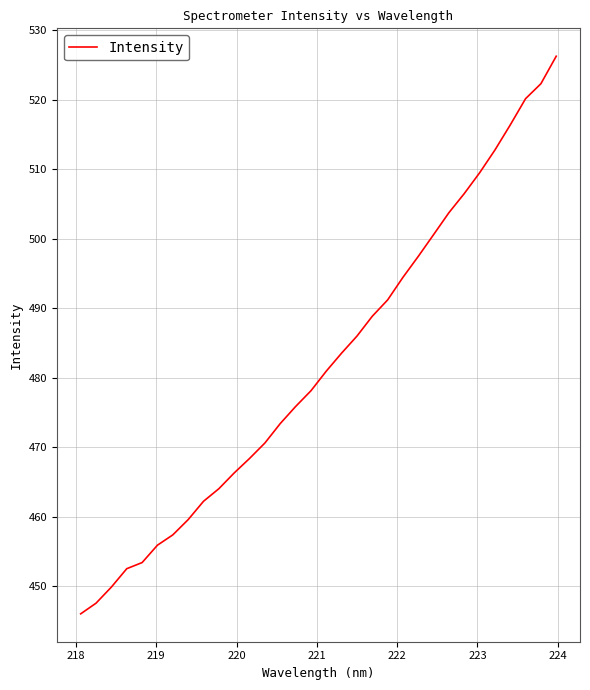

True or false: there are more than 0 points higher than both neighbors.

False